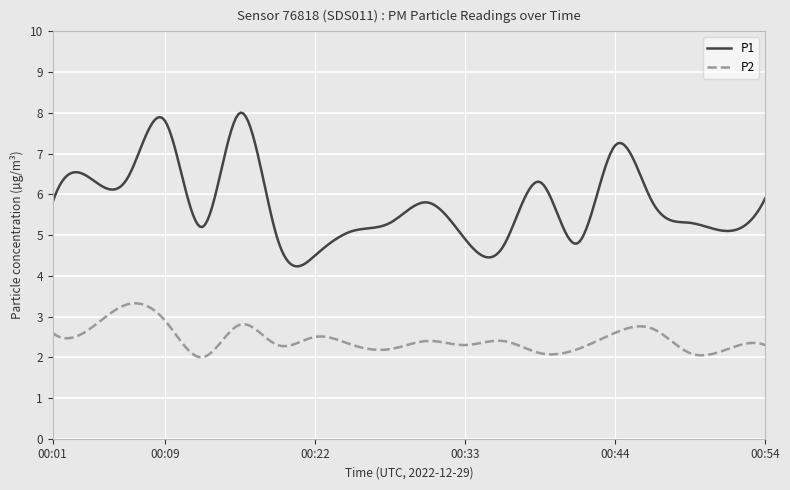

List the series in order of their overall mean, lowest first.

P2, P1